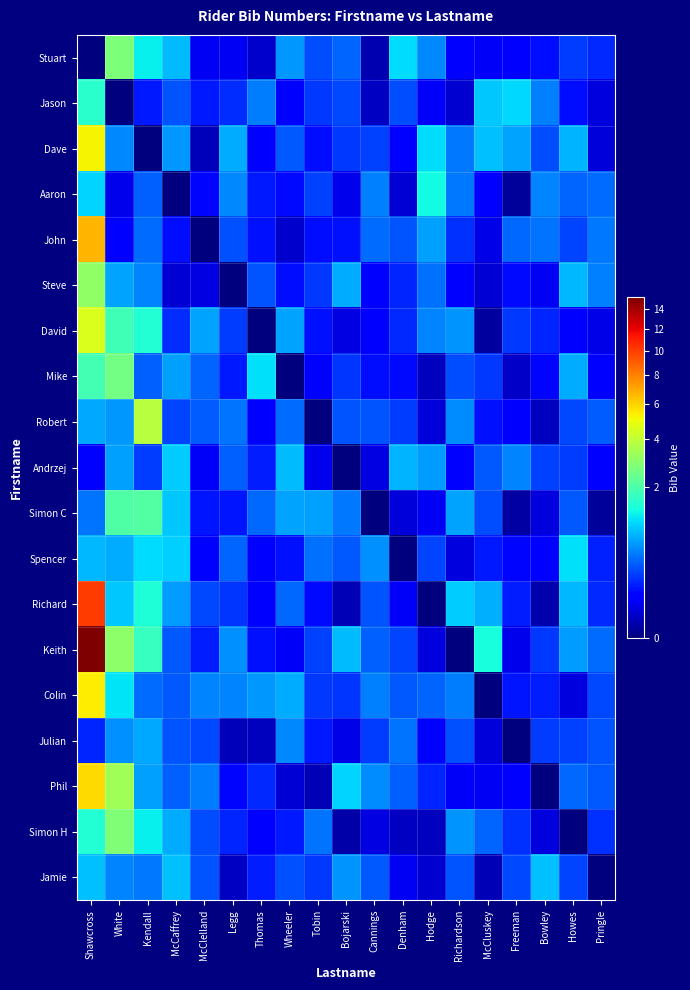

Reading right to left, list all the values displayed in this chart.

Stuart: Pringle=0.2	Howes=0.2	Bowley=0.1	Freeman=0.1	McCluskey=0.1	Richardson=0.1	Hodge=0.5	Denham=1.1	Cannings=0.0	Bojarski=0.4	Tobin=0.3	Wheeler=0.6	Thomas=0.0	Legg=0.1	McClelland=0.1	McCaffrey=0.8	Kendall=1.2	White=2.7	Shawcross=0.0
Jason: Pringle=0.0	Howes=0.1	Bowley=0.5	Freeman=1.0	McCluskey=0.9	Richardson=0.0	Hodge=0.1	Denham=0.3	Cannings=0.0	Bojarski=0.3	Tobin=0.2	Wheeler=0.1	Thomas=0.5	Legg=0.2	McClelland=0.1	McCaffrey=0.3	Kendall=0.1	White=0.0	Shawcross=1.5
Dave: Pringle=0.0	Howes=0.8	Bowley=0.3	Freeman=0.7	McCluskey=0.8	Richardson=0.4	Hodge=1.0	Denham=0.1	Cannings=0.2	Bojarski=0.2	Tobin=0.1	Wheeler=0.3	Thomas=0.1	Legg=0.7	McClelland=0.0	McCaffrey=0.6	Kendall=0.0	White=0.5	Shawcross=5.2
Aaron: Pringle=0.4	Howes=0.4	Bowley=0.5	Freeman=0.0	McCluskey=0.1	Richardson=0.4	Hodge=1.3	Denham=0.0	Cannings=0.5	Bojarski=0.0	Tobin=0.2	Wheeler=0.1	Thomas=0.1	Legg=0.5	McClelland=0.1	McCaffrey=0.0	Kendall=0.4	White=0.0	Shawcross=1.0
John: Pringle=0.4	Howes=0.2	Bowley=0.4	Freeman=0.4	McCluskey=0.0	Richardson=0.2	Hodge=0.7	Denham=0.3	Cannings=0.4	Bojarski=0.1	Tobin=0.1	Wheeler=0.0	Thomas=0.1	Legg=0.3	McClelland=0.0	McCaffrey=0.1	Kendall=0.4	White=0.1	Shawcross=6.6
Steve: Pringle=0.5	Howes=0.8	Bowley=0.1	Freeman=0.1	McCluskey=0.0	Richardson=0.1	Hodge=0.4	Denham=0.2	Cannings=0.1	Bojarski=0.7	Tobin=0.2	Wheeler=0.1	Thomas=0.3	Legg=0.0	McClelland=0.0	McCaffrey=0.0	Kendall=0.5	White=0.7	Shawcross=3.1
David: Pringle=0.0	Howes=0.1	Bowley=0.2	Freeman=0.2	McCluskey=0.0	Richardson=0.6	Hodge=0.5	Denham=0.2	Cannings=0.1	Bojarski=0.0	Tobin=0.1	Wheeler=0.7	Thomas=0.0	Legg=0.2	McClelland=0.7	McCaffrey=0.2	Kendall=1.5	White=1.8	Shawcross=4.5
Mike: Pringle=0.1	Howes=0.7	Bowley=0.1	Freeman=0.0	McCluskey=0.2	Richardson=0.3	Hodge=0.0	Denham=0.1	Cannings=0.1	Bojarski=0.2	Tobin=0.1	Wheeler=0.0	Thomas=1.1	Legg=0.1	McClelland=0.4	McCaffrey=0.7	Kendall=0.4	White=2.6	Shawcross=1.9
Robert: Pringle=0.3	Howes=0.3	Bowley=0.0	Freeman=0.1	McCluskey=0.1	Richardson=0.5	Hodge=0.0	Denham=0.2	Cannings=0.3	Bojarski=0.3	Tobin=0.0	Wheeler=0.4	Thomas=0.1	Legg=0.4	McClelland=0.3	McCaffrey=0.2	Kendall=3.8	White=0.6	Shawcross=0.7
Andrzej: Pringle=0.1	Howes=0.2	Bowley=0.2	Freeman=0.5	McCluskey=0.3	Richardson=0.1	Hodge=0.6	Denham=0.8	Cannings=0.0	Bojarski=0.0	Tobin=0.0	Wheeler=0.8	Thomas=0.1	Legg=0.4	McClelland=0.1	McCaffrey=0.9	Kendall=0.2	White=0.6	Shawcross=0.1
Simon C: Pringle=0.0	Howes=0.3	Bowley=0.0	Freeman=0.0	McCluskey=0.3	Richardson=0.7	Hodge=0.1	Denham=0.0	Cannings=0.0	Bojarski=0.5	Tobin=0.7	Wheeler=0.7	Thomas=0.4	Legg=0.1	McClelland=0.1	McCaffrey=0.9	Kendall=2.1	White=2.0	Shawcross=0.4
Spencer: Pringle=0.1	Howes=1.1	Bowley=0.1	Freeman=0.1	McCluskey=0.1	Richardson=0.0	Hodge=0.3	Denham=0.0	Cannings=0.6	Bojarski=0.3	Tobin=0.4	Wheeler=0.1	Thomas=0.1	Legg=0.4	McClelland=0.1	McCaffrey=0.9	Kendall=1.1	White=0.7	Shawcross=0.8
Richard: Pringle=0.2	Howes=0.8	Bowley=0.0	Freeman=0.1	McCluskey=0.7	Richardson=0.9	Hodge=0.0	Denham=0.1	Cannings=0.3	Bojarski=0.0	Tobin=0.1	Wheeler=0.4	Thomas=0.1	Legg=0.2	McClelland=0.3	McCaffrey=0.6	Kendall=1.4	White=0.9	Shawcross=10.0
Keith: Pringle=0.4	Howes=0.6	Bowley=0.2	Freeman=0.0	McCluskey=1.4	Richardson=0.0	Hodge=0.0	Denham=0.3	Cannings=0.4	Bojarski=0.8	Tobin=0.2	Wheeler=0.1	Thomas=0.1	Legg=0.6	McClelland=0.1	McCaffrey=0.3	Kendall=1.7	White=3.0	Shawcross=15.3
Colin: Pringle=0.3	Howes=0.0	Bowley=0.1	Freeman=0.1	McCluskey=0.0	Richardson=0.5	Hodge=0.4	Denham=0.3	Cannings=0.5	Bojarski=0.2	Tobin=0.2	Wheeler=0.7	Thomas=0.6	Legg=0.5	McClelland=0.5	McCaffrey=0.3	Kendall=0.4	White=1.1	Shawcross=5.4
Julian: Pringle=0.3	Howes=0.2	Bowley=0.2	Freeman=0.0	McCluskey=0.0	Richardson=0.3	Hodge=0.1	Denham=0.4	Cannings=0.2	Bojarski=0.0	Tobin=0.1	Wheeler=0.5	Thomas=0.0	Legg=0.0	McClelland=0.3	McCaffrey=0.3	Kendall=0.7	White=0.6	Shawcross=0.2
Phil: Pringle=0.3	Howes=0.4	Bowley=0.0	Freeman=0.1	McCluskey=0.1	Richardson=0.1	Hodge=0.2	Denham=0.4	Cannings=0.5	Bojarski=1.0	Tobin=0.0	Wheeler=0.0	Thomas=0.2	Legg=0.1	McClelland=0.5	McCaffrey=0.4	Kendall=0.7	White=3.4	Shawcross=5.8
Simon H: Pringle=0.2	Howes=0.0	Bowley=0.0	Freeman=0.2	McCluskey=0.4	Richardson=0.6	Hodge=0.0	Denham=0.0	Cannings=0.0	Bojarski=0.0	Tobin=0.4	Wheeler=0.1	Thomas=0.1	Legg=0.2	McClelland=0.3	McCaffrey=0.7	Kendall=1.2	White=2.8	Shawcross=1.5
Jamie: Pringle=0.0	Howes=0.3	Bowley=0.8	Freeman=0.3	McCluskey=0.0	Richardson=0.3	Hodge=0.0	Denham=0.1	Cannings=0.3	Bojarski=0.6	Tobin=0.2	Wheeler=0.3	Thomas=0.1	Legg=0.0	McClelland=0.3	McCaffrey=0.9	Kendall=0.5	White=0.5	Shawcross=0.9